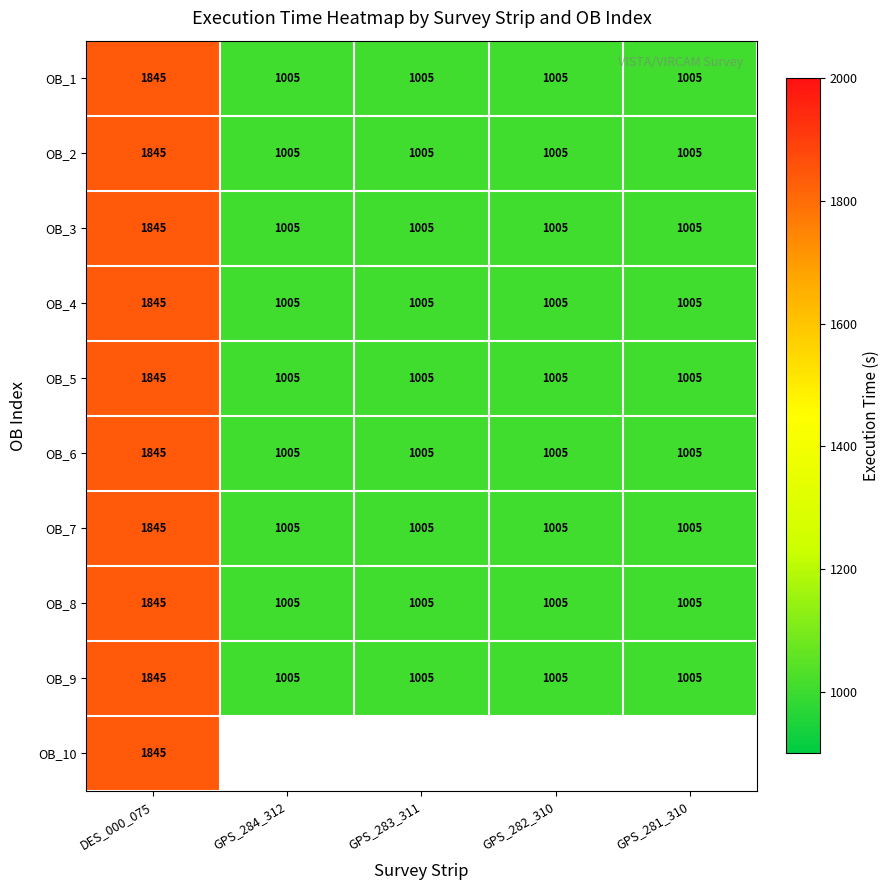

What is the maximum value shown in the chart?

1845.0